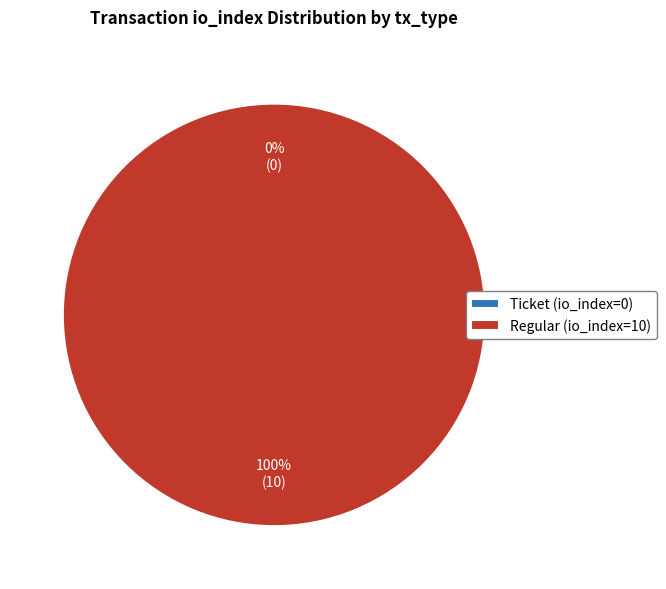

True or false: Regular (io_index=10) accounts for 100% of the total.

True